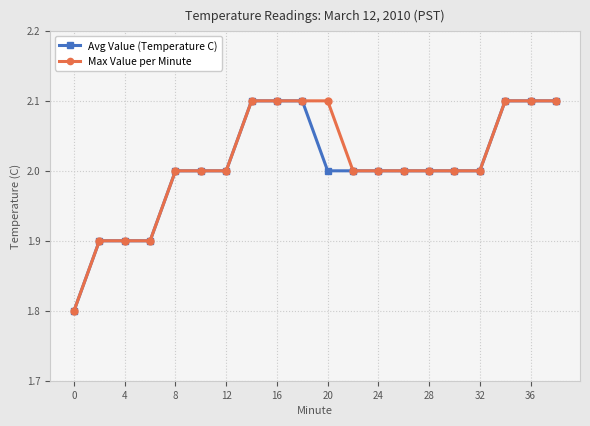

What is the value of the Max Value per Minute point at the 6th from the left?

2.0